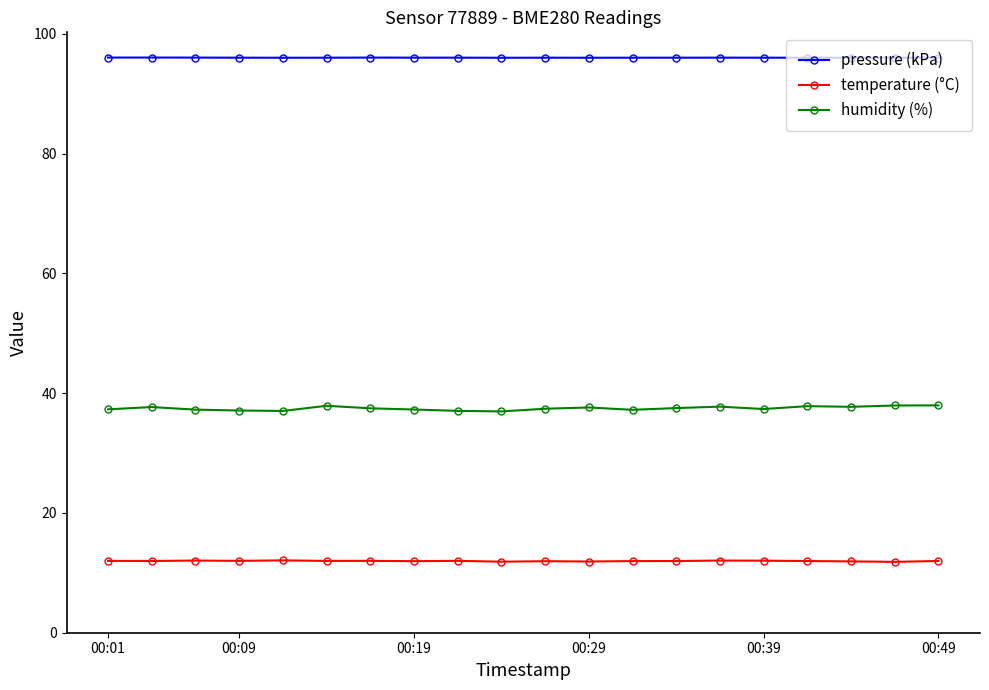

What is the average value of the humidity (%) series?

37.5